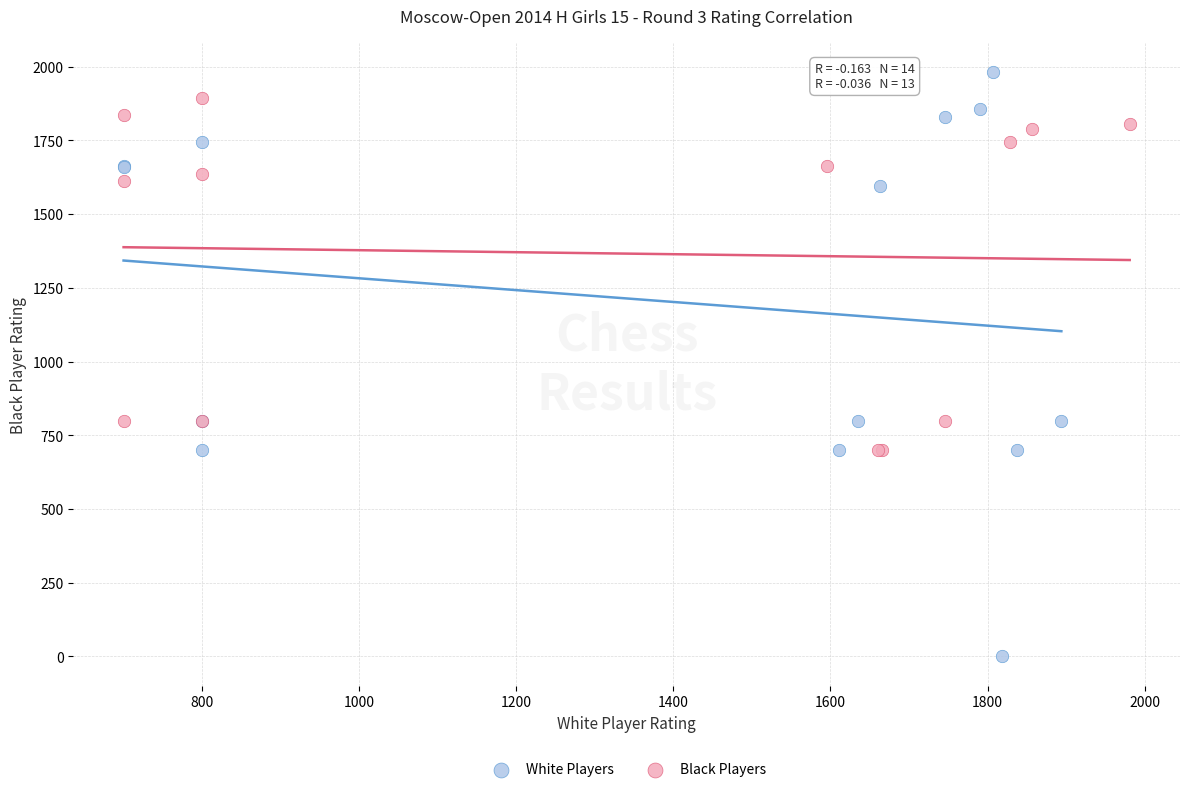

Which series has the largest Y range (max minus min)?

White Players